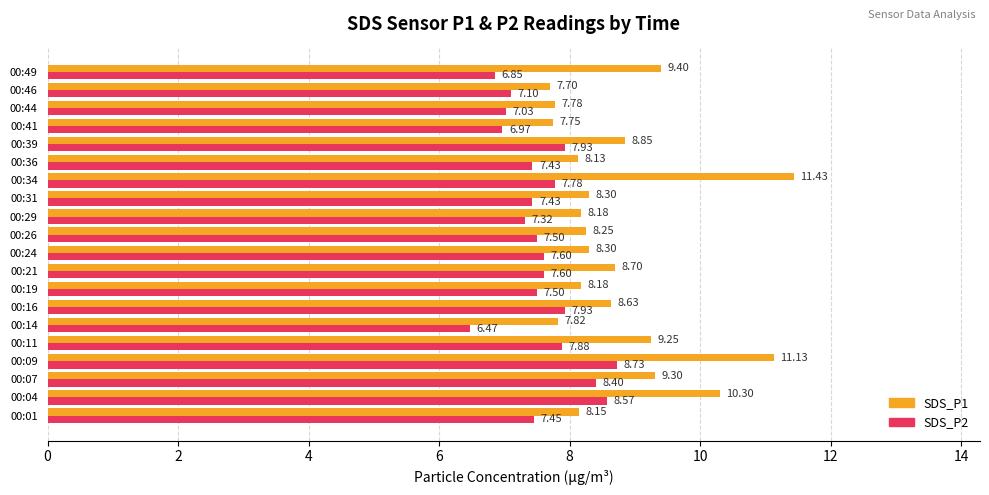

What is the difference between the second highest and second lowest values in the SDS_P2 series?

1.7